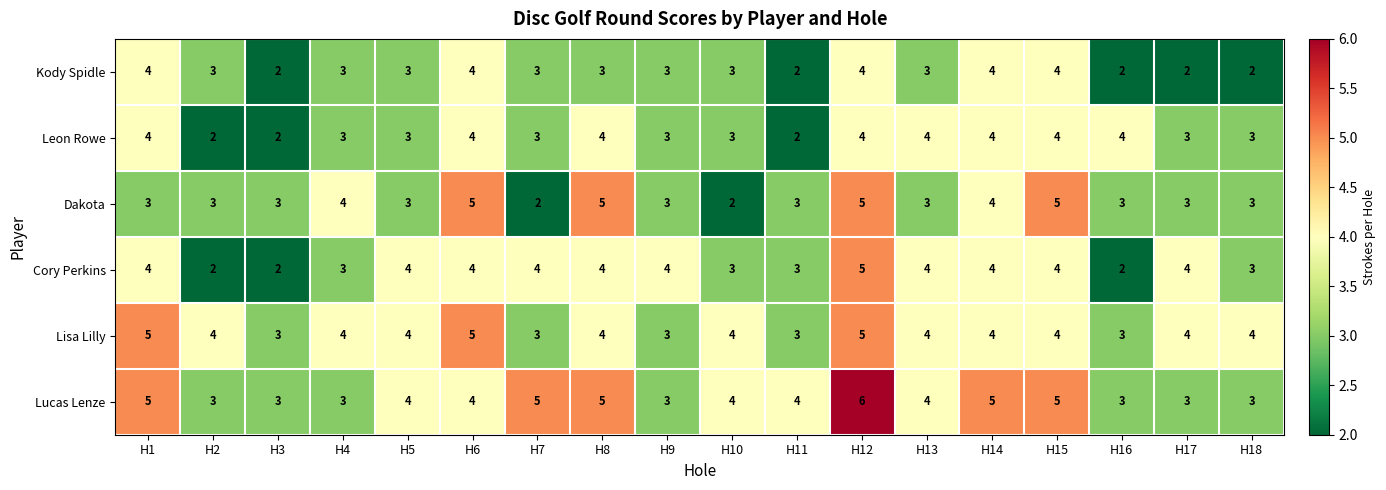

What is the sum of the Dakota values at H12 and H5?

8